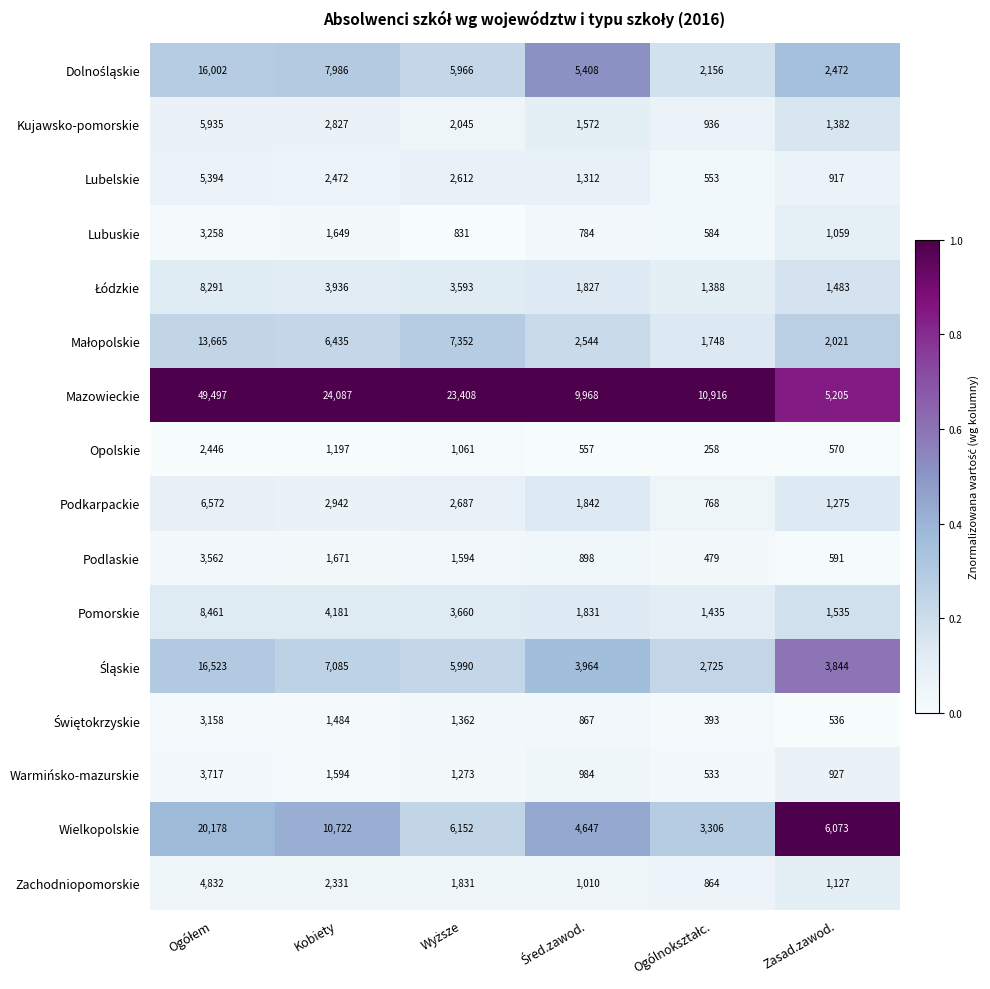

The Zachodniopomorskie series shows 421 at Zasad.zawod.. True or false?

False